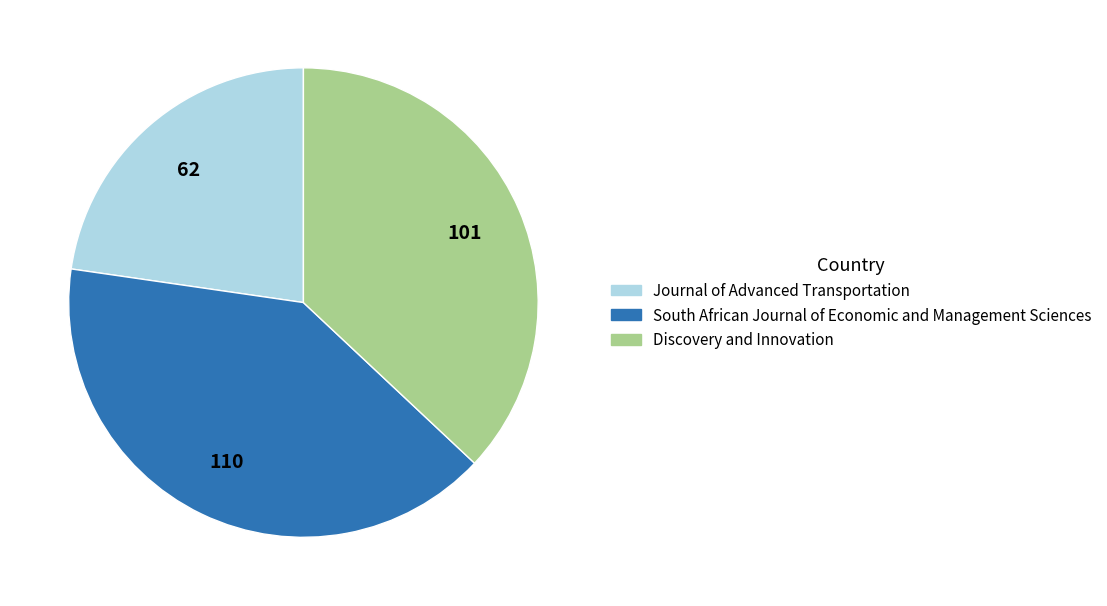

The Discovery and Innovation slice represents 45% of the pie. True or false?

False